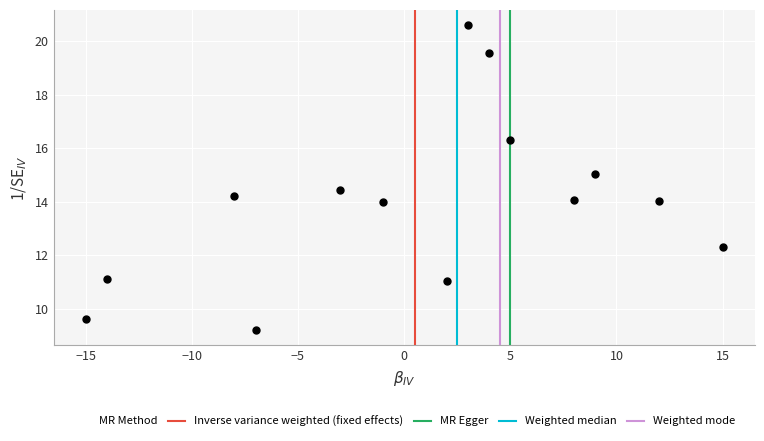

What is the range of Y values (max minus min)?

11.4